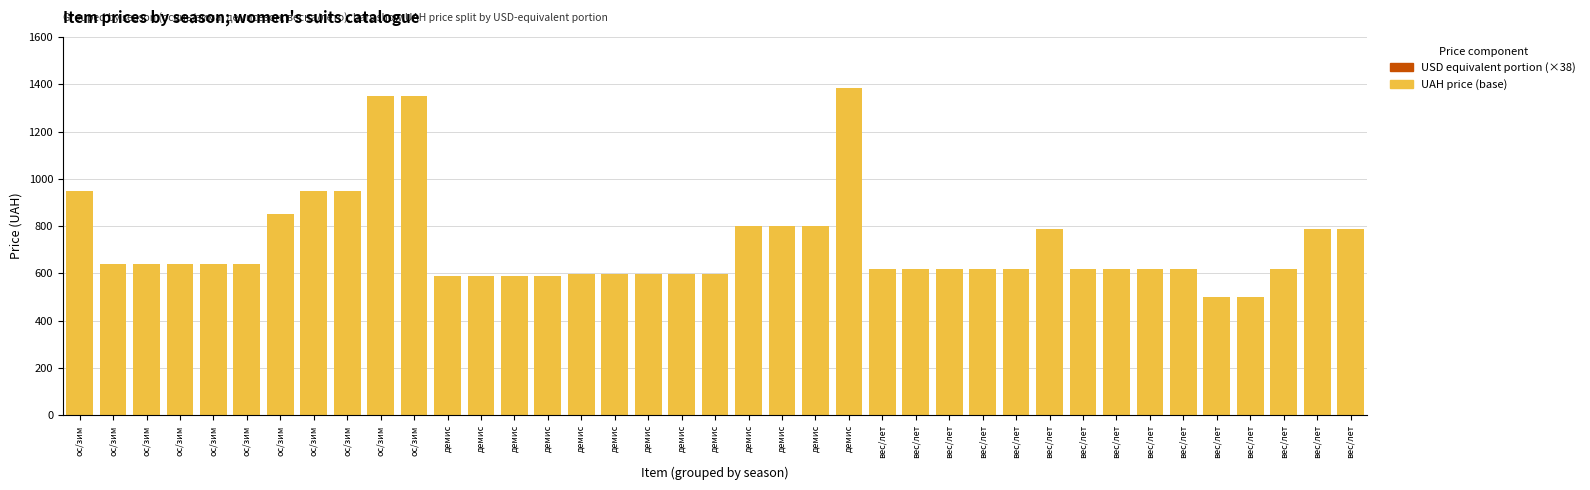

True or false: UAH price has a value of 620.2 at вес/лет.

True